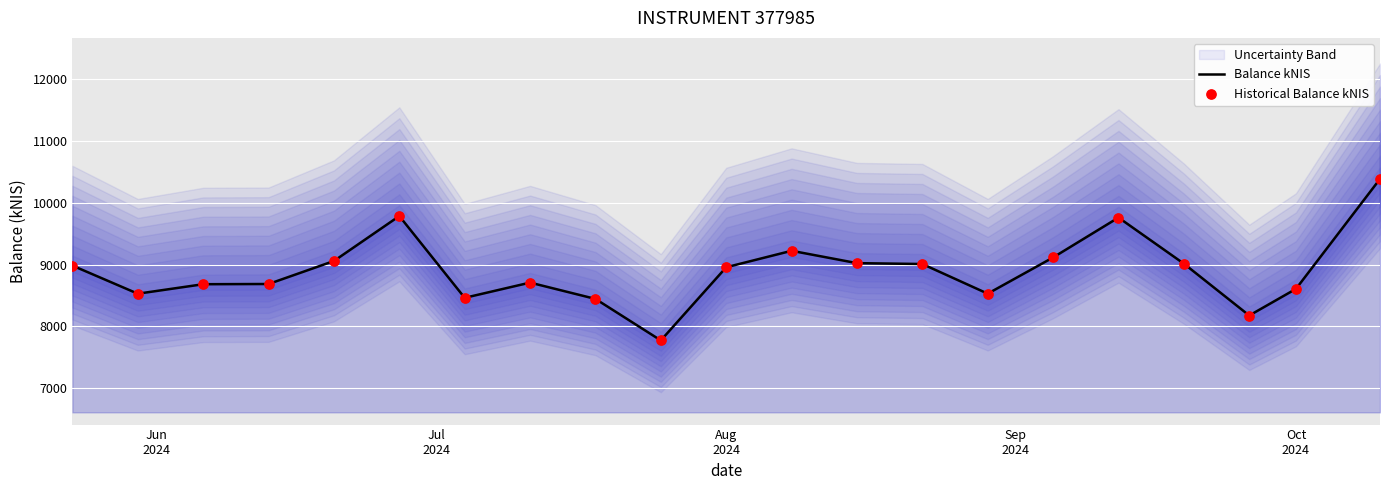

Which series has the largest Y range (max minus min)?

Balance kNIS